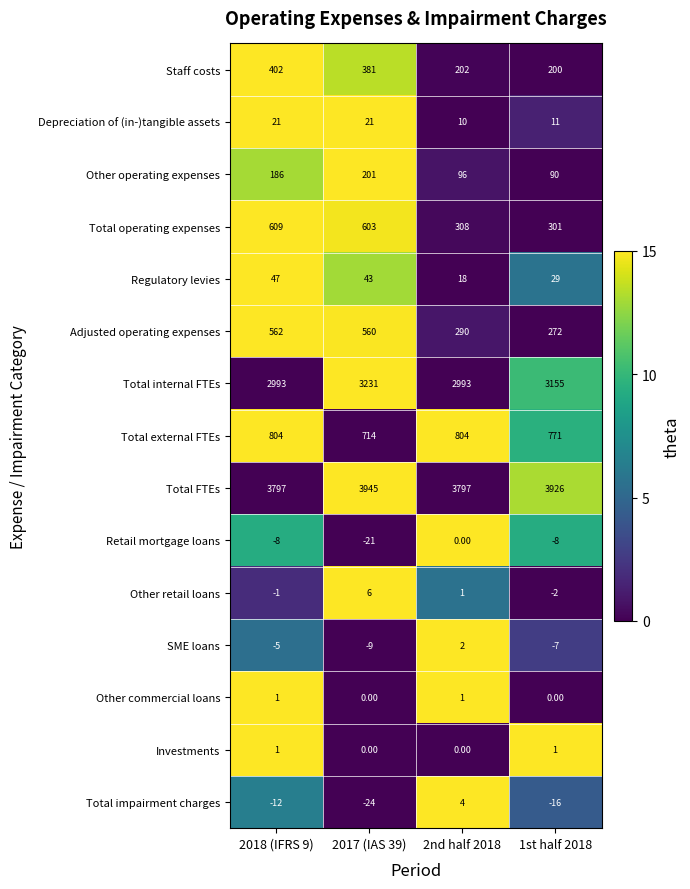

How many values in the Staff costs series are below 381?

2